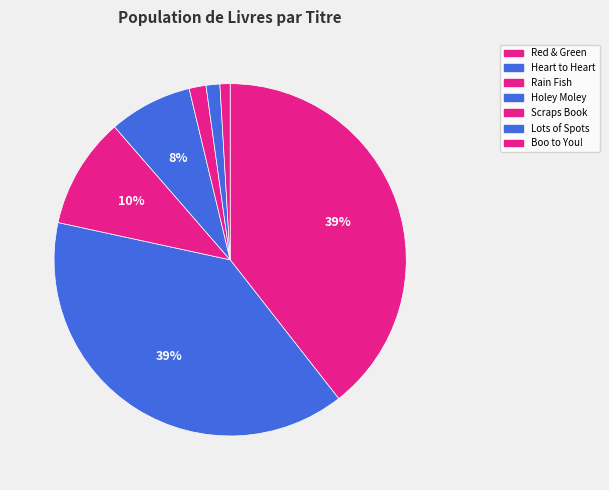

How many slices are in this pie chart?

7